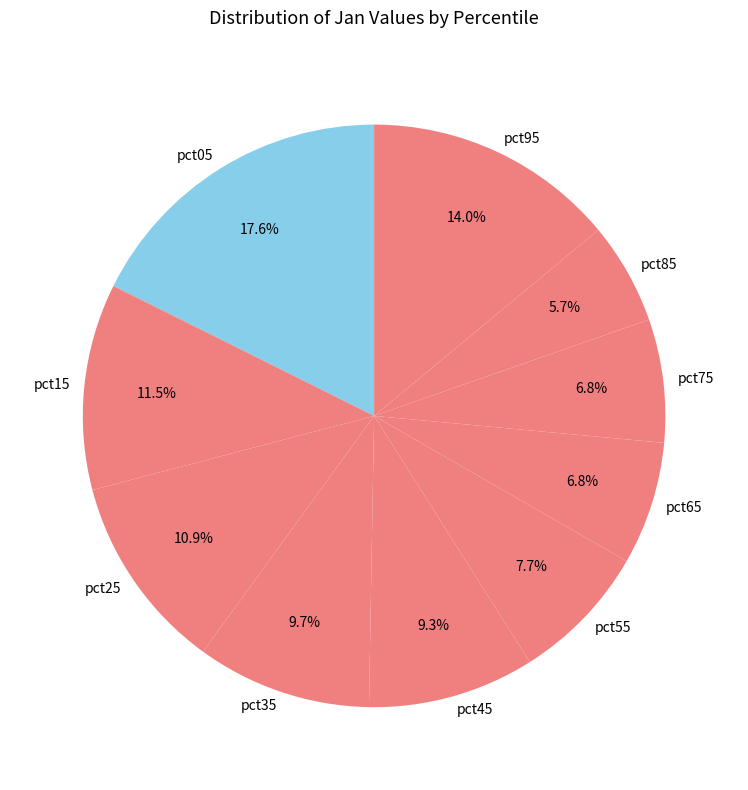

What is the total percentage of pct65 and pct85?

12.5%